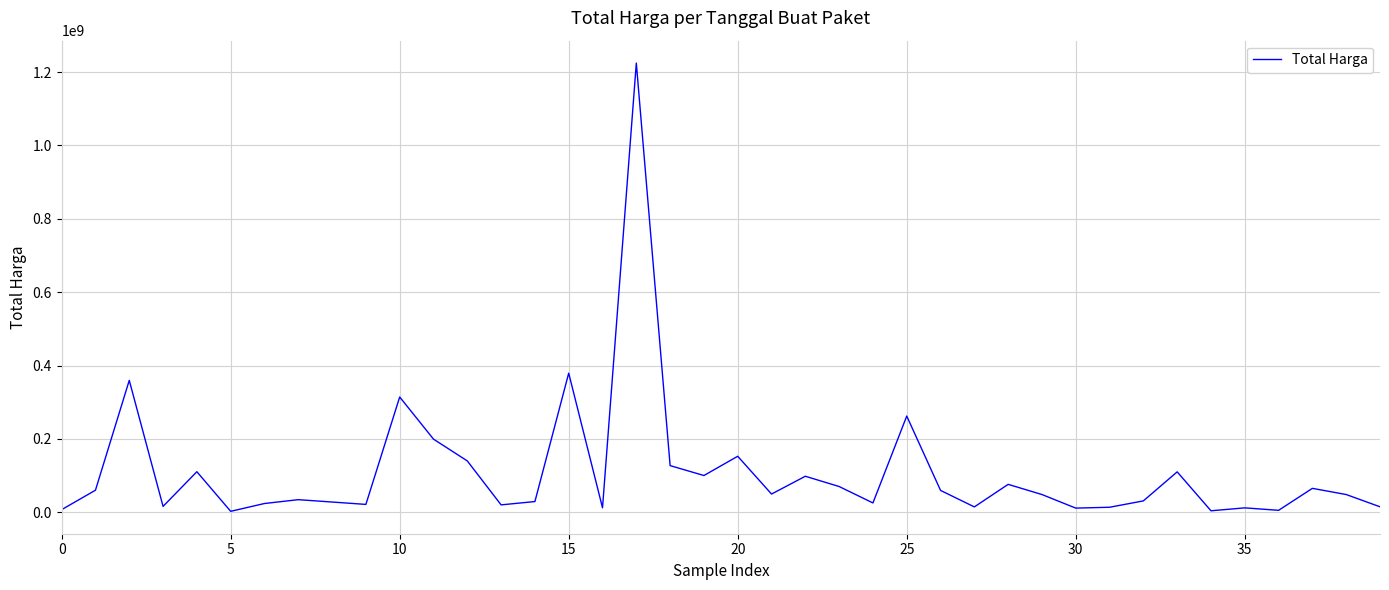

What is the greatest value displayed?

1224682000